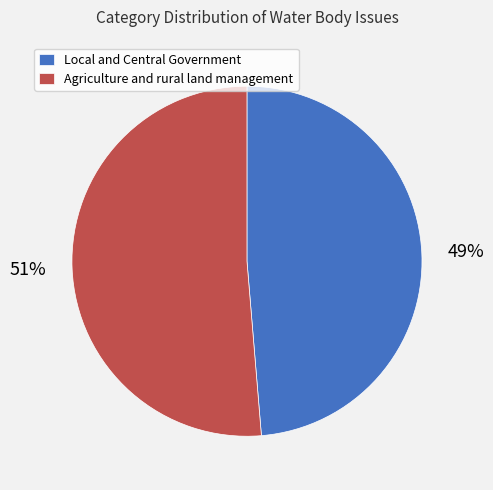

To the nearest percent, what portion does Local and Central Government represent?

49%